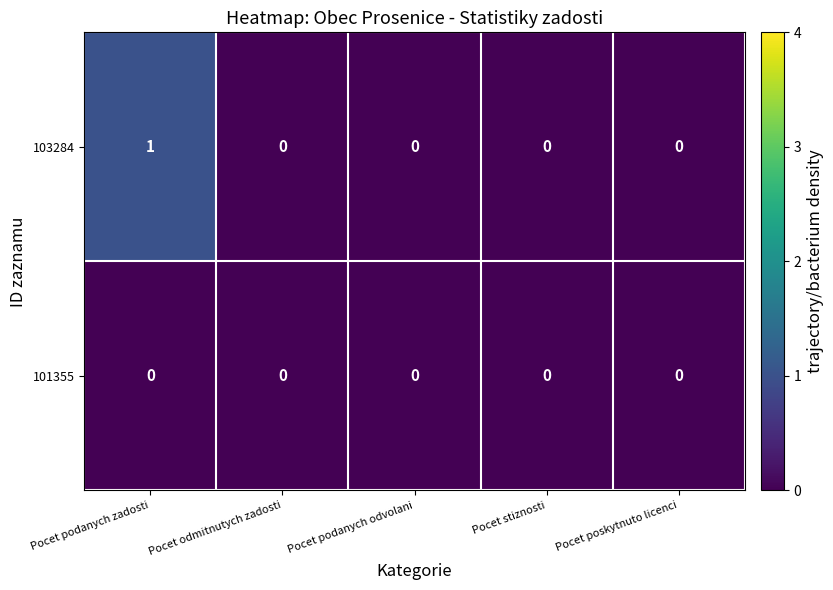

List the series in order of their overall mean, highest first.

103284, 101355